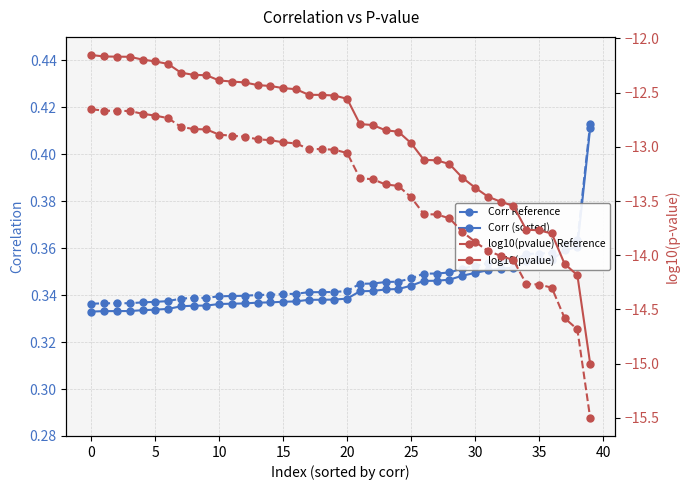

Reading left to right, transcribe all the data shown in this chart.

Corr (sorted): 0.3	0.3	0.3	0.3	0.3	0.3	0.3	0.3	0.3	0.3	0.3	0.3	0.3	0.3	0.3	0.3	0.3	0.3	0.3	0.3	0.3	0.3	0.3	0.3	0.3	0.3	0.3	0.3	0.3	0.3	0.3	0.4	0.4	0.4	0.4	0.4	0.4	0.4	0.4	0.4
Corr Reference: 0.3	0.3	0.3	0.3	0.3	0.3	0.3	0.3	0.3	0.3	0.3	0.3	0.3	0.3	0.3	0.3	0.3	0.3	0.3	0.3	0.3	0.3	0.3	0.3	0.3	0.3	0.3	0.3	0.3	0.4	0.4	0.4	0.4	0.4	0.4	0.4	0.4	0.4	0.4	0.4
log10(pvalue): -12.2	-12.2	-12.2	-12.2	-12.2	-12.2	-12.2	-12.3	-12.3	-12.3	-12.4	-12.4	-12.4	-12.4	-12.4	-12.5	-12.5	-12.5	-12.5	-12.5	-12.6	-12.8	-12.8	-12.8	-12.9	-13.0	-13.1	-13.1	-13.2	-13.3	-13.4	-13.5	-13.5	-13.5	-13.8	-13.8	-13.8	-14.1	-14.2	-15.0
log10(pvalue) Reference: -12.7	-12.7	-12.7	-12.7	-12.7	-12.7	-12.7	-12.8	-12.8	-12.8	-12.9	-12.9	-12.9	-12.9	-12.9	-13.0	-13.0	-13.0	-13.0	-13.0	-13.1	-13.3	-13.3	-13.3	-13.4	-13.5	-13.6	-13.6	-13.7	-13.8	-13.9	-14.0	-14.0	-14.0	-14.3	-14.3	-14.3	-14.6	-14.7	-15.5